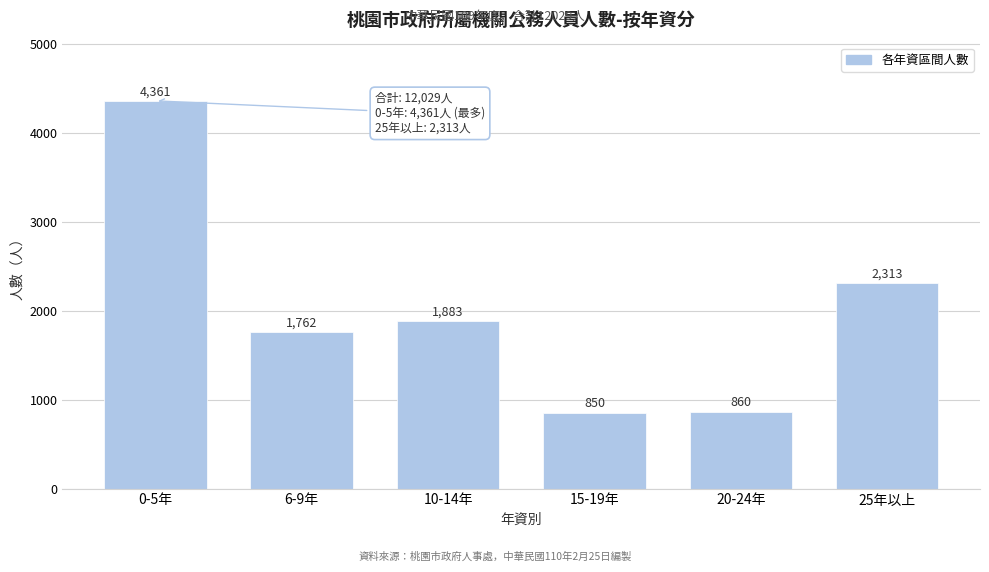

Reading right to left, list all the values displayed in this chart.

25年以上=2313	20-24年=860	15-19年=850	10-14年=1883	6-9年=1762	0-5年=4361